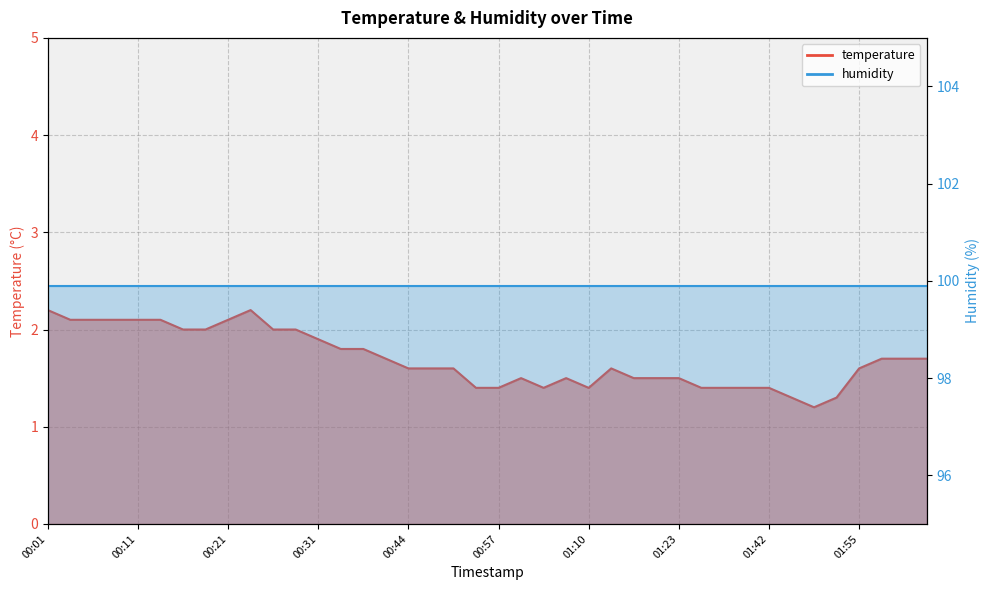

Which category has the lowest value across all series?

01:47